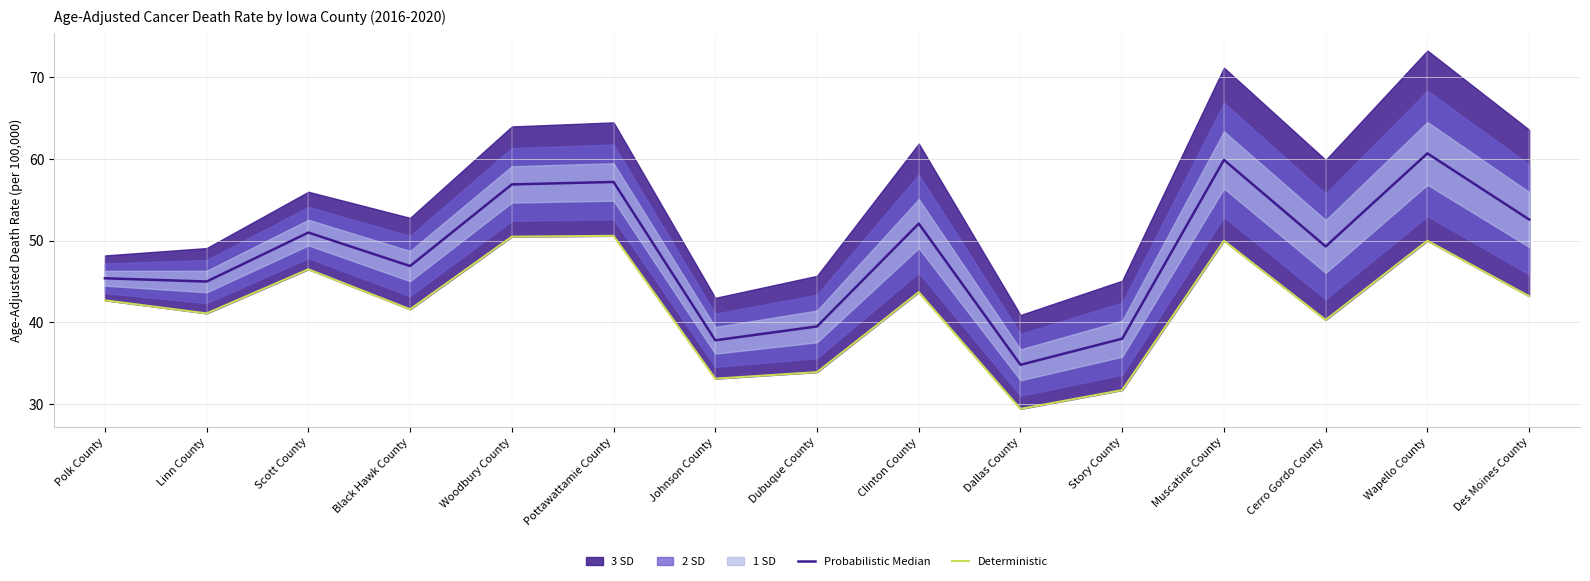

True or false: Probabilistic Median has a value of 55.1 at Dubuque County.

False